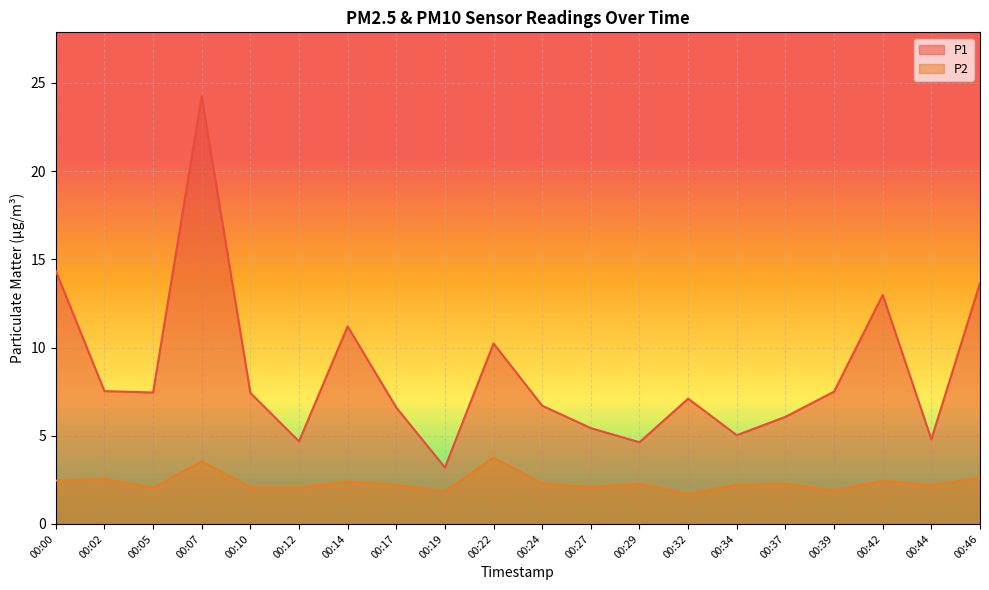

What are all the series names shown in the legend?

P1, P2